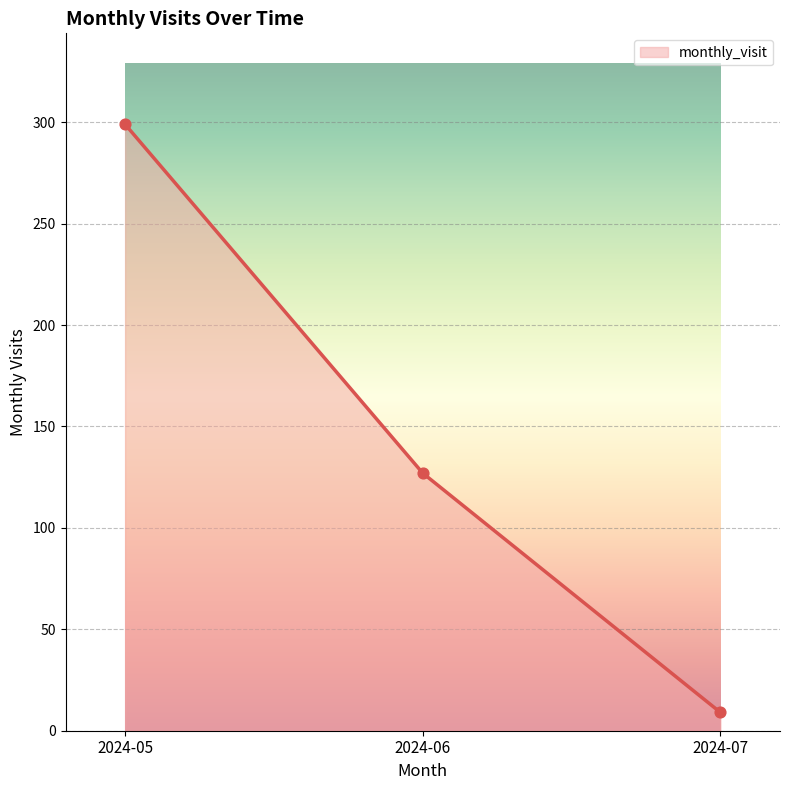

What is the change in value from 2024-05 to 2024-07?

-290